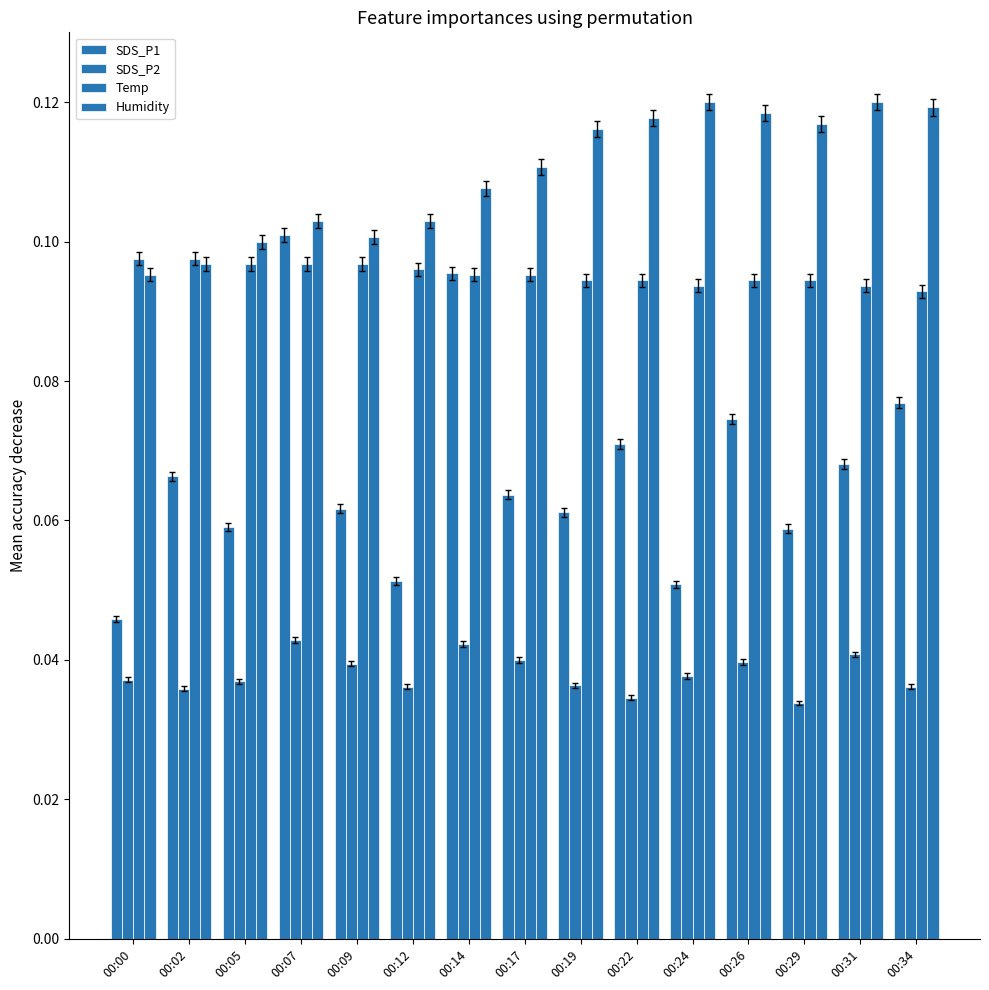

Which series has the largest range (max minus min)?

SDS_P1